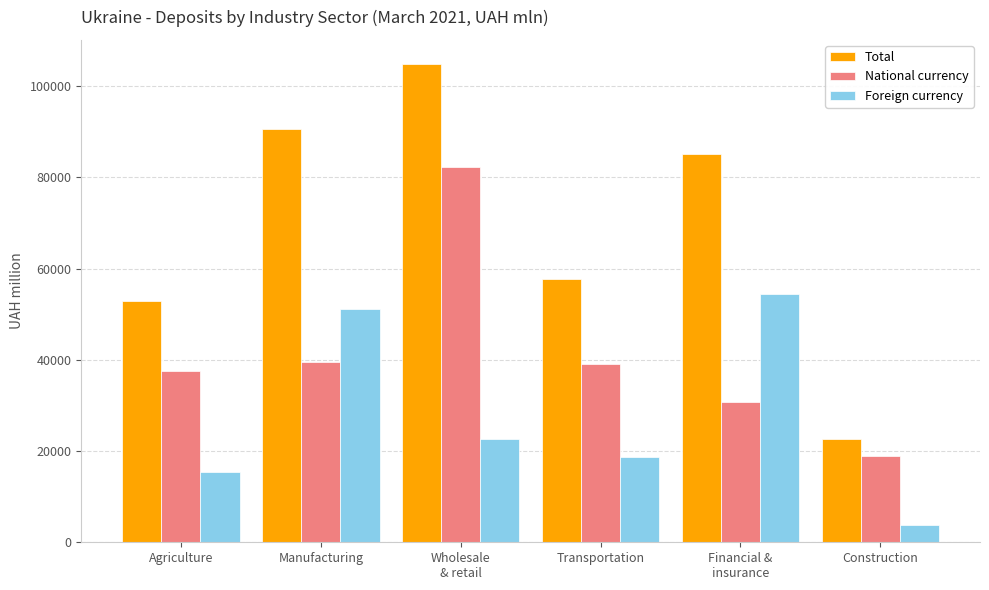

What is the difference between the maximum and second lowest values in the Foreign currency series?

39018.0